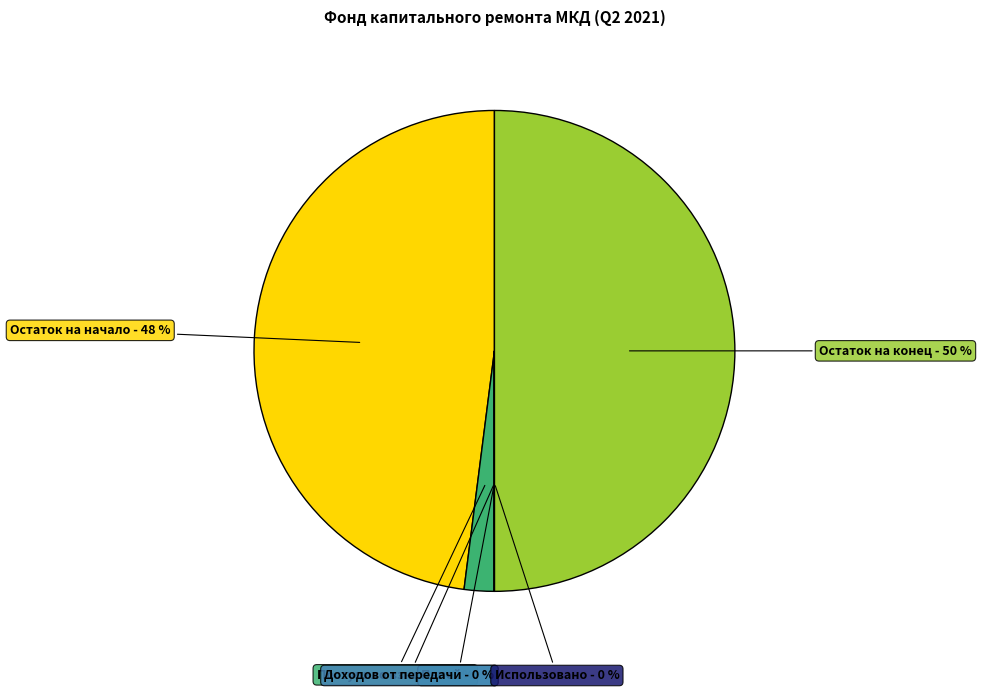

The Остаток на начало slice represents 55% of the pie. True or false?

False